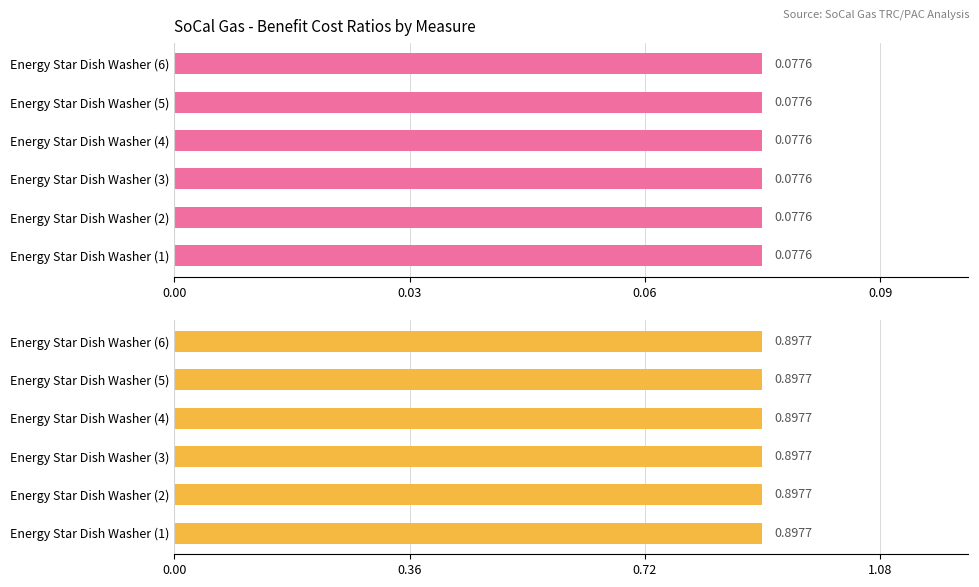

What is the average value of the TRC (No Allocated Admin) series?

0.1